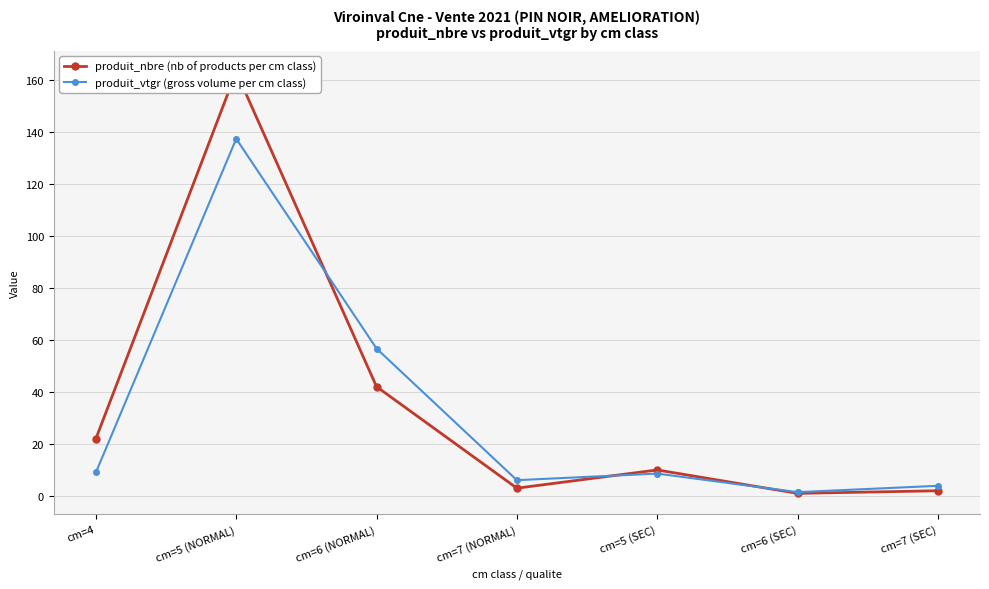

How many values in the produit_vtgr (gross volume per cm class) series are below 8?

3